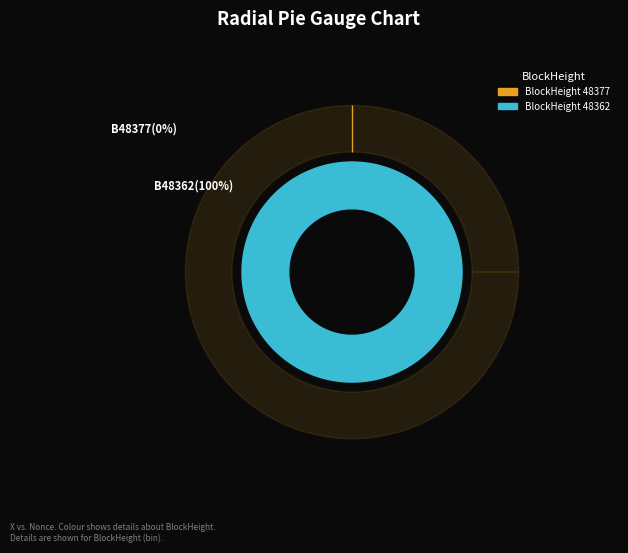

What is the change in value from 48377 to 48362?

+9771